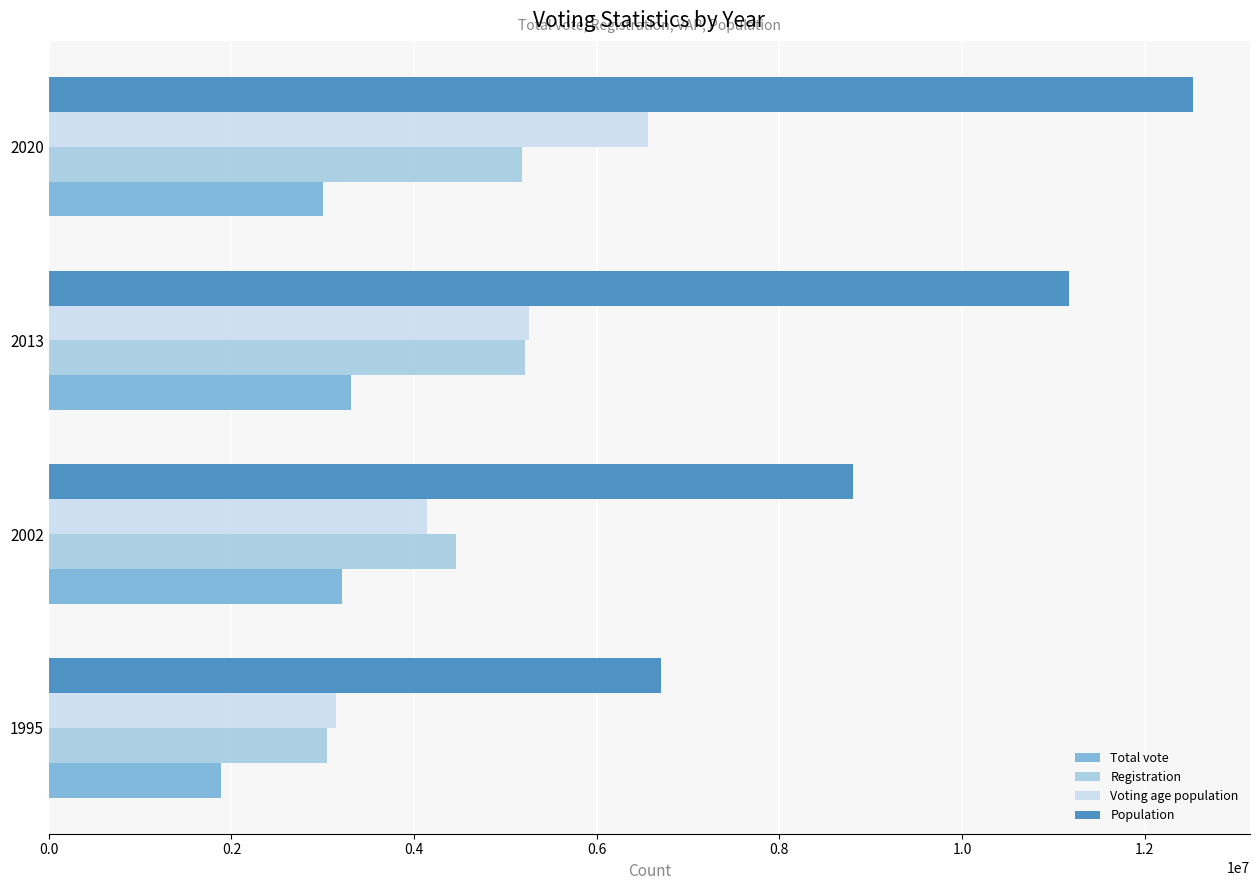

What is the highest value of the Population series?

12527440